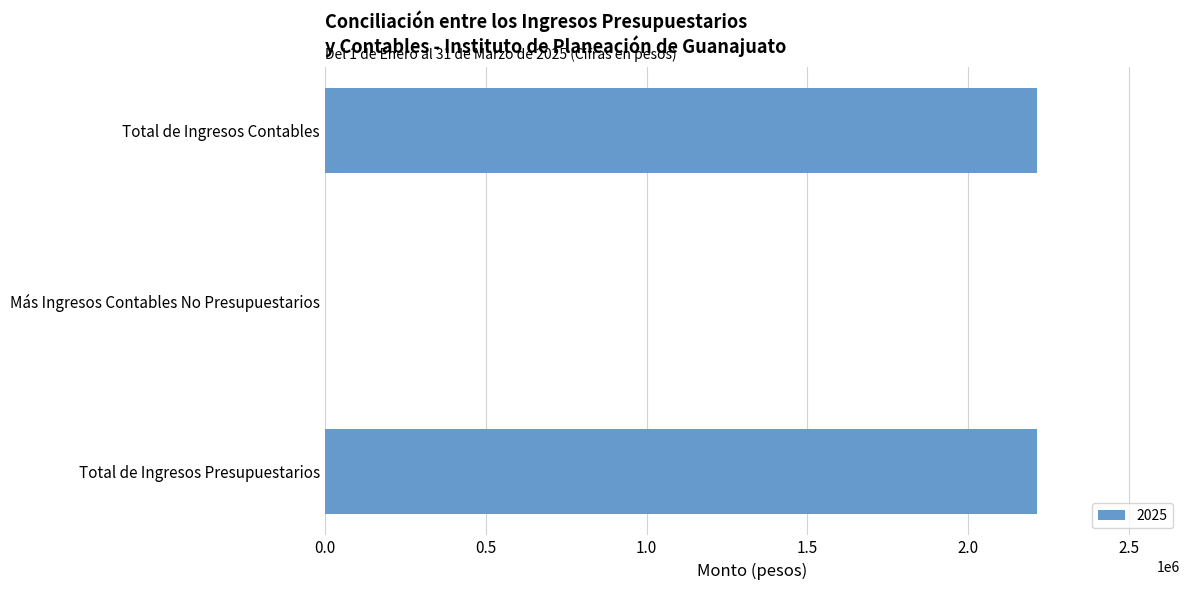

Are the bars horizontal?

Yes